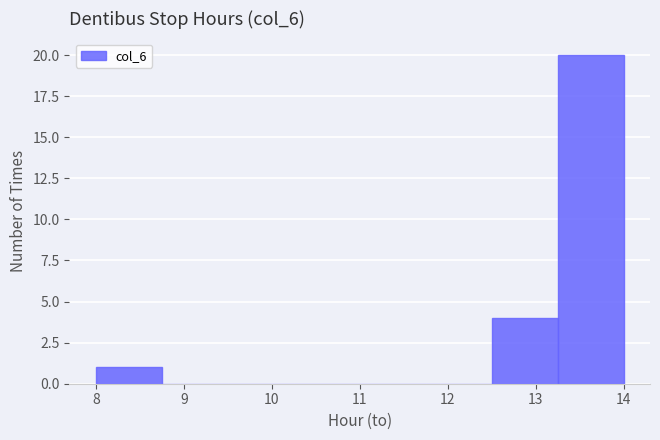

Reading left to right, transcribe this chart: for each bar, give the range it covers on the x-axis and its height. Neither the bar edges nor the heights are printed on the chart, so give them approximately, as read against the axes.

8.00 to 8.75: 1
8.75 to 9.50: 0
9.50 to 10.25: 0
10.25 to 11.00: 0
11.00 to 11.75: 0
11.75 to 12.50: 0
12.50 to 13.25: 4
13.25 to 14.00: 20